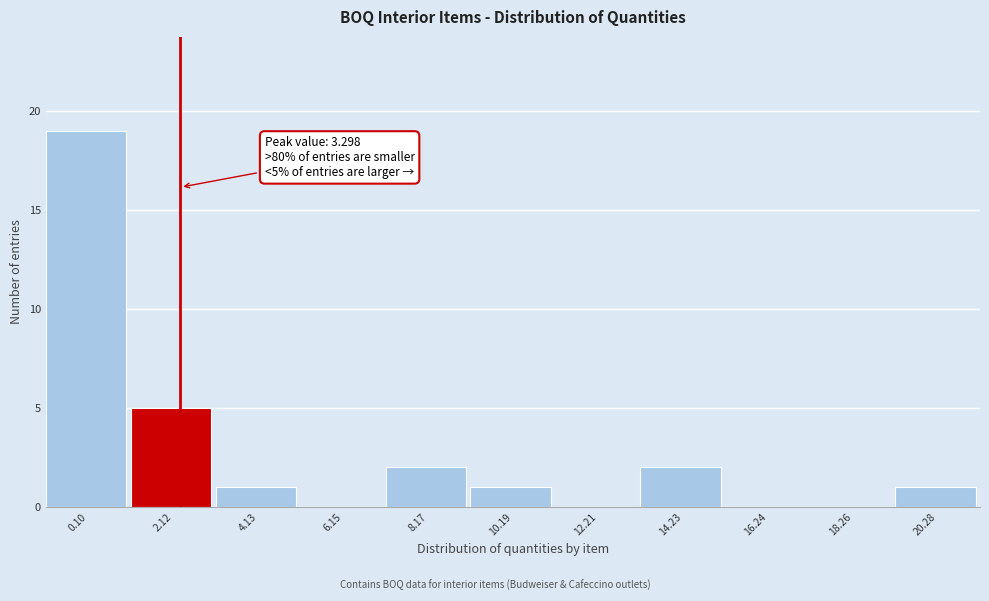

Reading right to left, transcribe all the data shown in this chart.

20.28=1	18.26=0	16.24=0	14.23=2	12.21=0	10.19=1	8.17=2	6.15=0	4.13=1	2.12=5	0.10=19